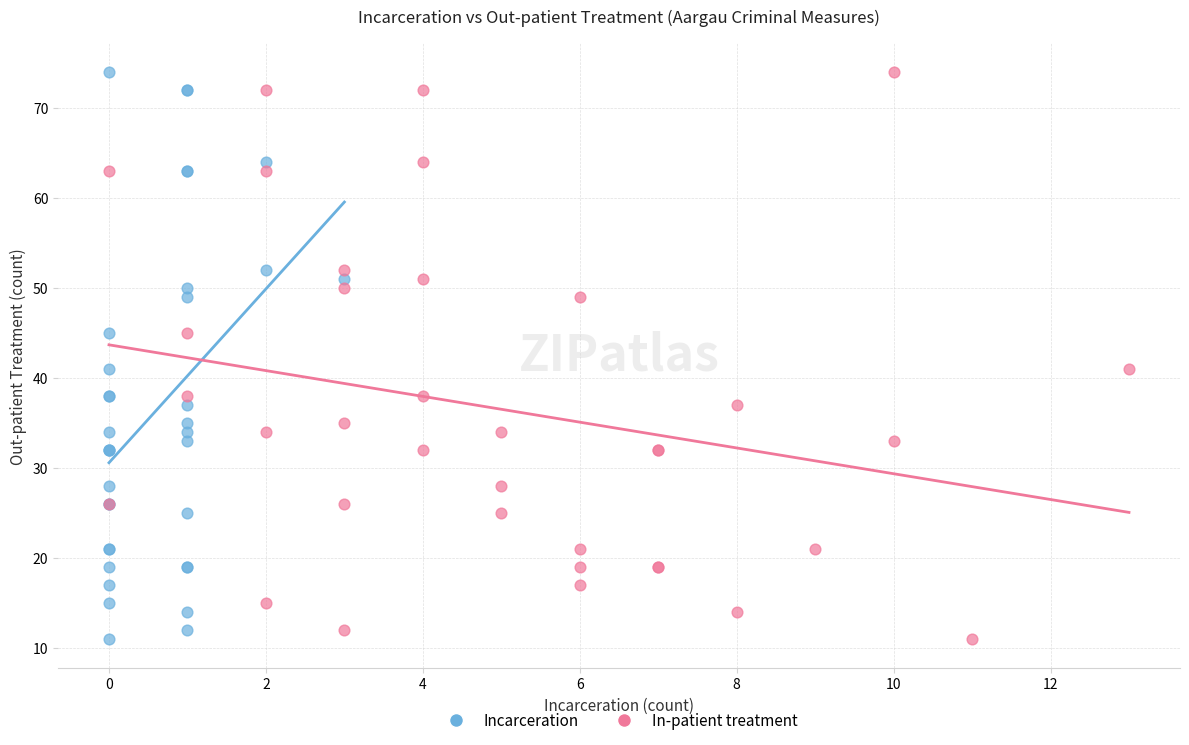

What are all the series names shown in the legend?

Incarceration, In-patient treatment